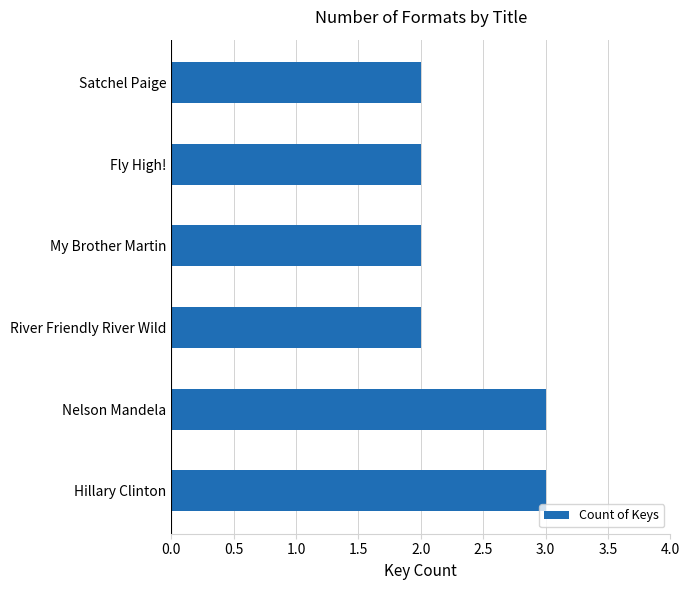

What is the sum of all values?

14